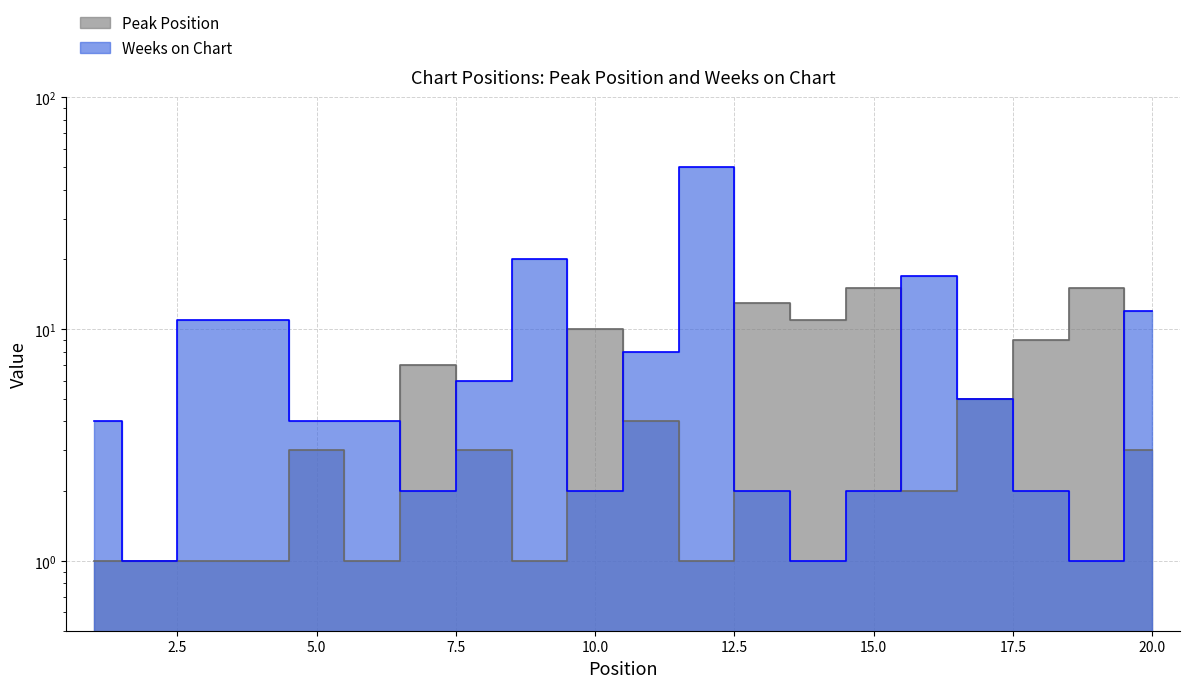

How many intersections are there between Weeks on Chart and Peak Position?

7